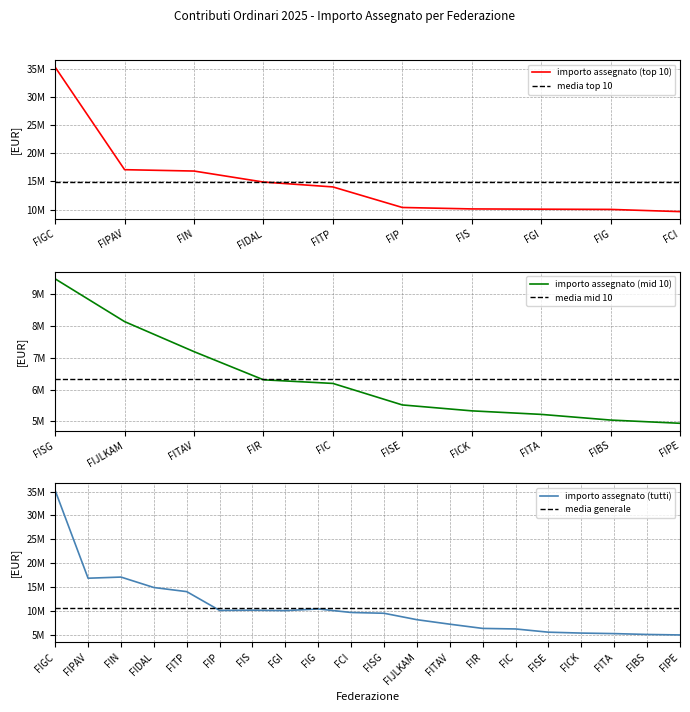

Does the chart have visible grid lines?

Yes